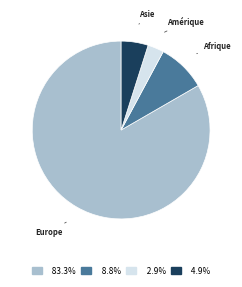

The Amérique slice represents 3% of the pie. True or false?

True